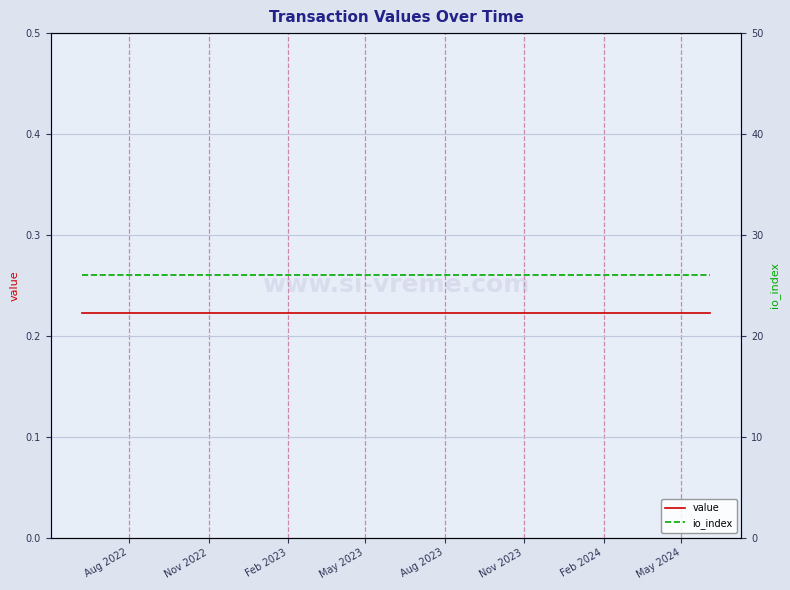

Is this an area chart (filled region under the line)?

No